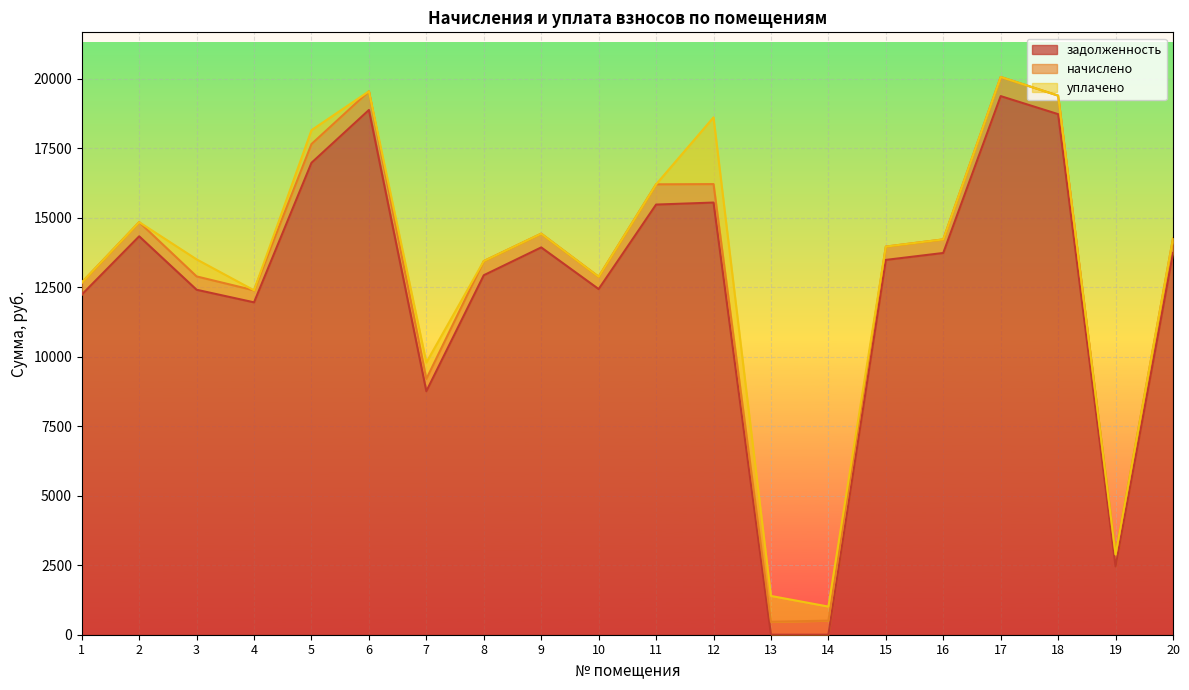

What is the total value across all series at 16?

14219.8